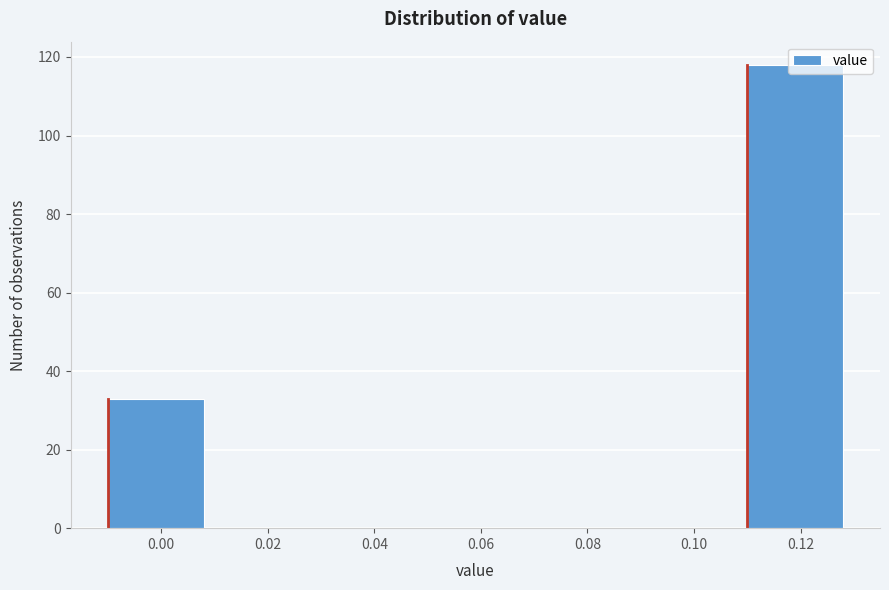

What is the sum of all values?

151